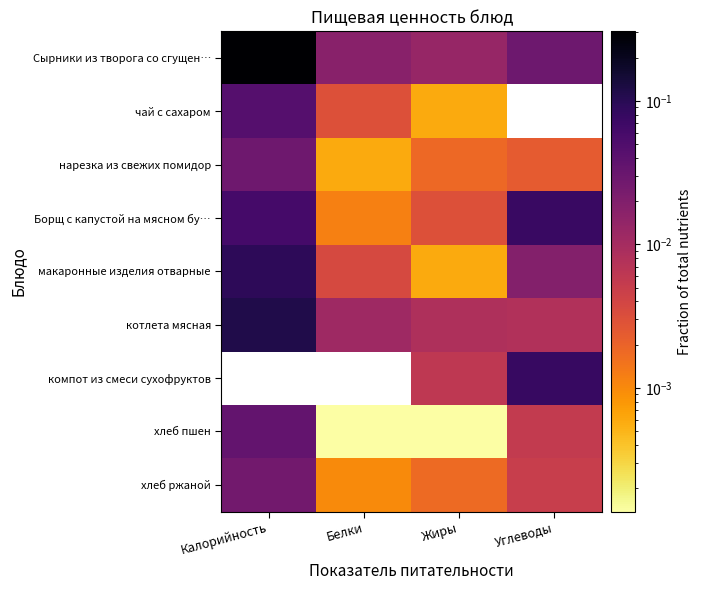

Which series has the widest spread of values?

Сырники из творога со сгущен…